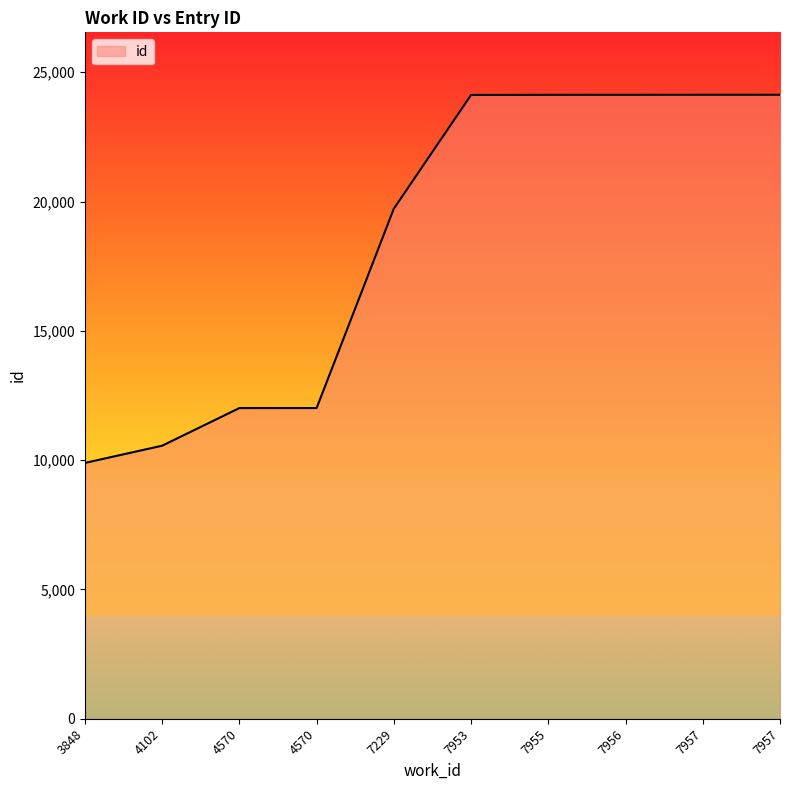

Reading left to right, transcribe all the data shown in this chart.

3848=9892	4102=10558	4570=12013	4570=12014	7229=19723	7953=24121	7955=24127	7956=24128	7957=24129	7957=24130